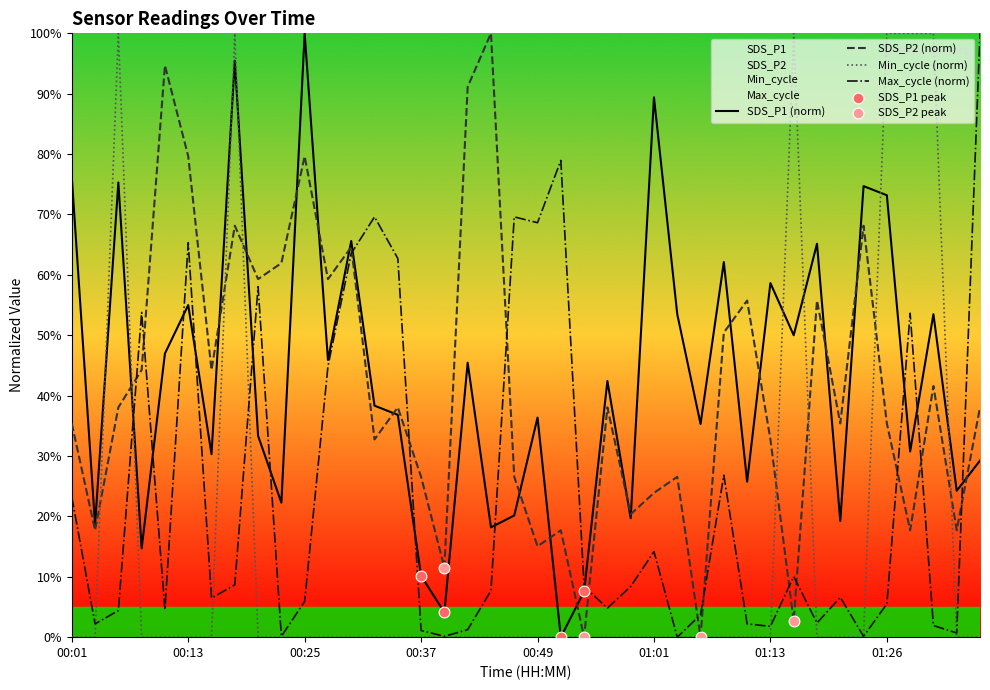

Which series has the largest total across all categories?

SDS_P1 (norm)